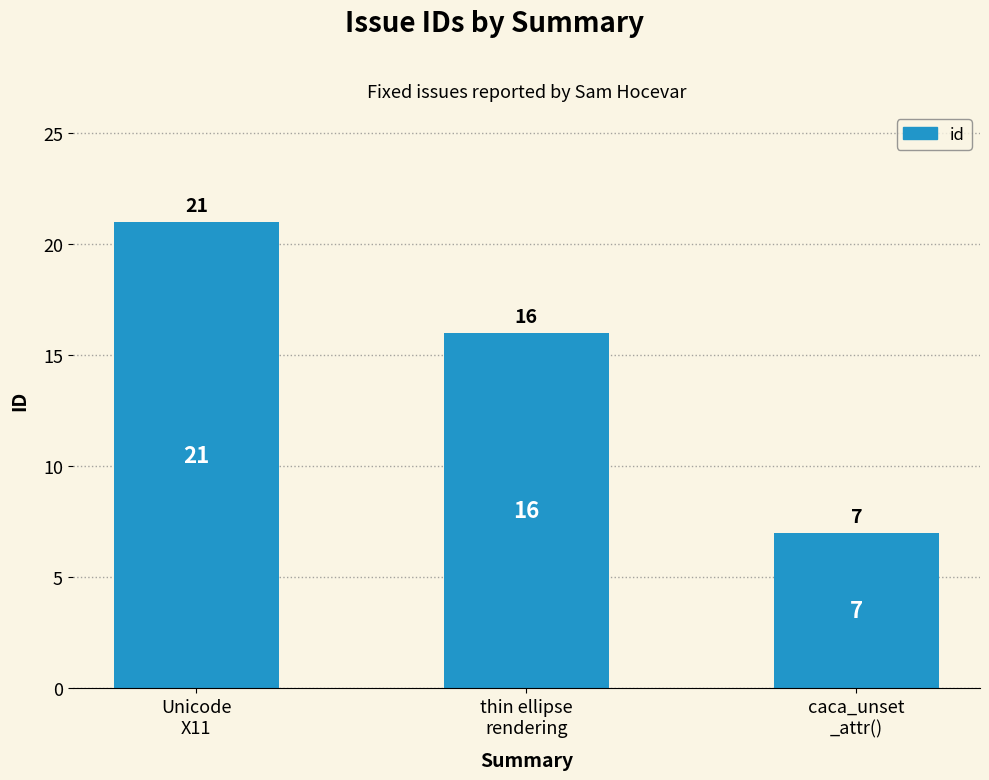

Reading right to left, transcribe all the data shown in this chart.

7	16	21